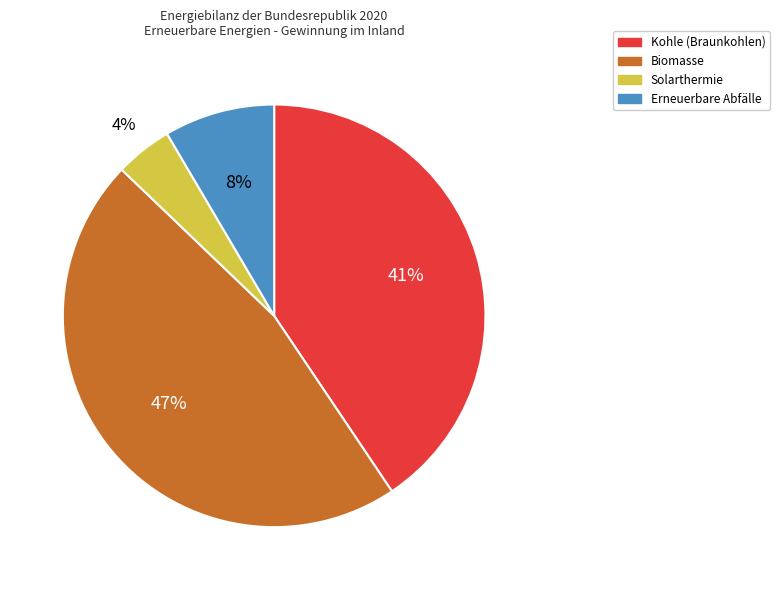

Rank the categories by value from highest to lowest.

Biomasse, Kohle (Braunkohlen), Erneuerbare Abfälle, Solarthermie